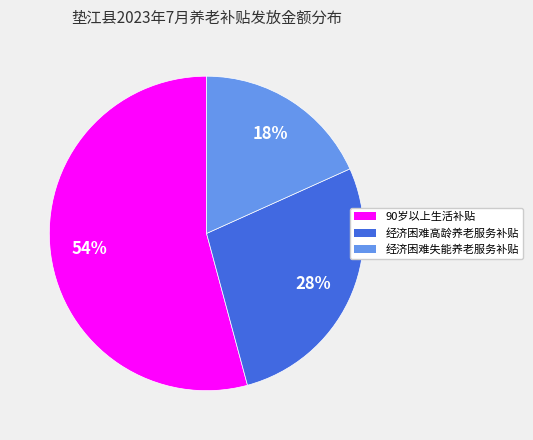

Does 90岁以上生活补贴 represent more than half of the total?

Yes